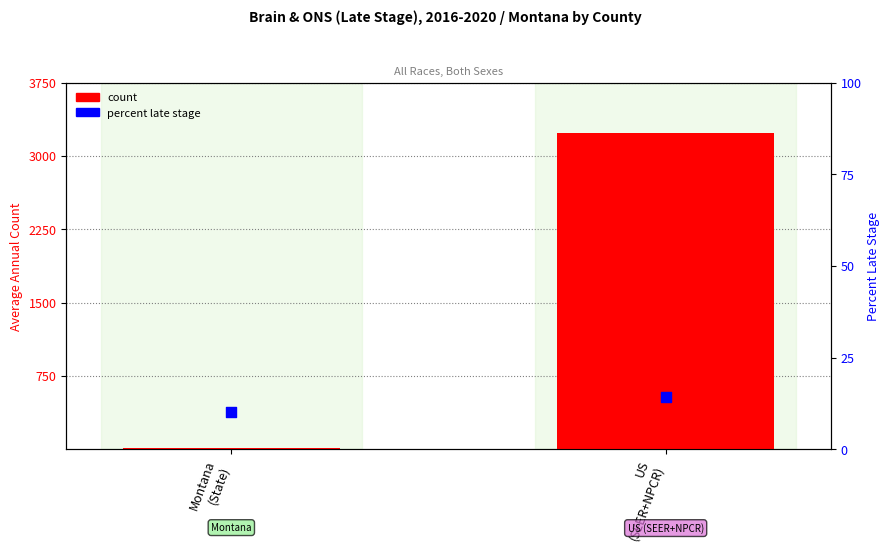

Which series contains the lowest Y value?

count